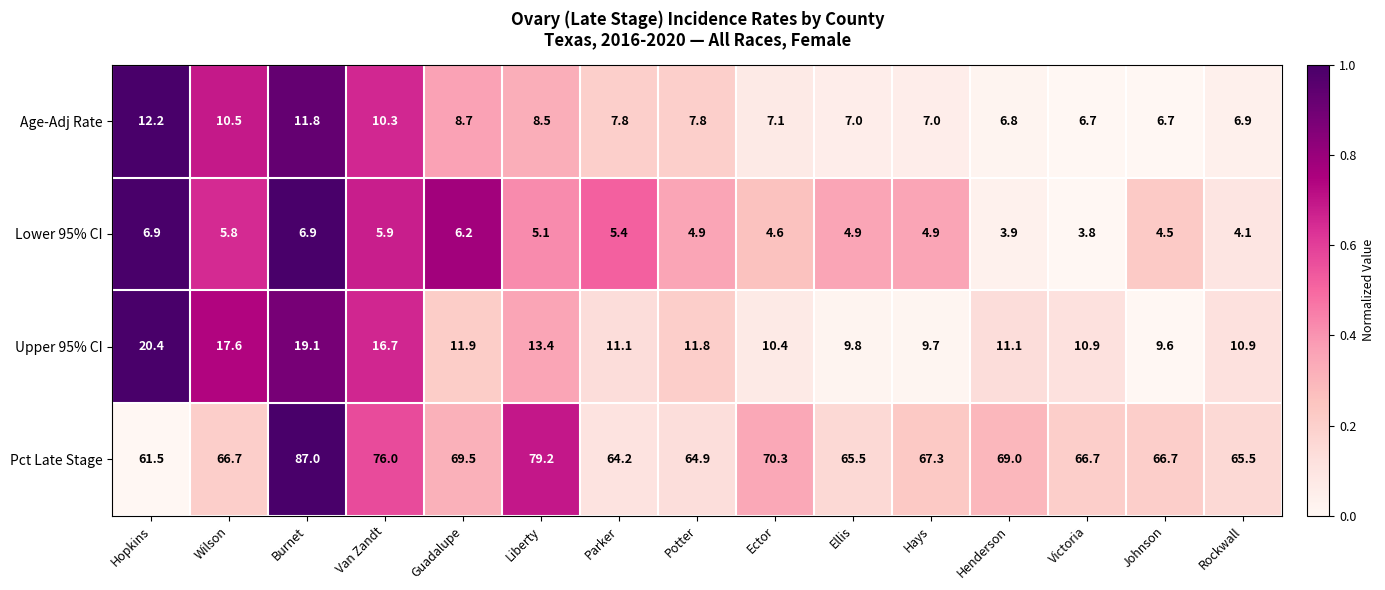

What is the maximum value shown in the chart?

87.0